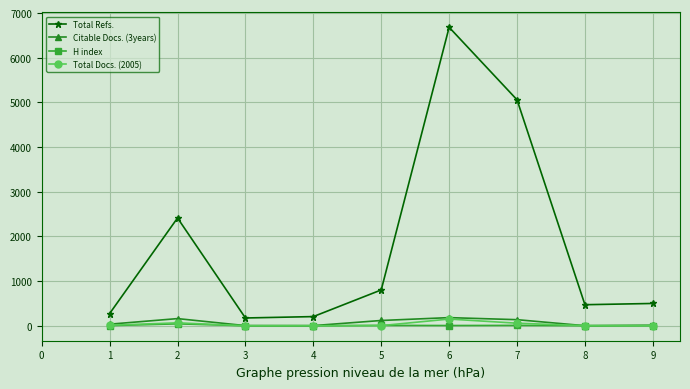

Is the value of H index at 7 greater than the value of Total Refs. at 3?

No